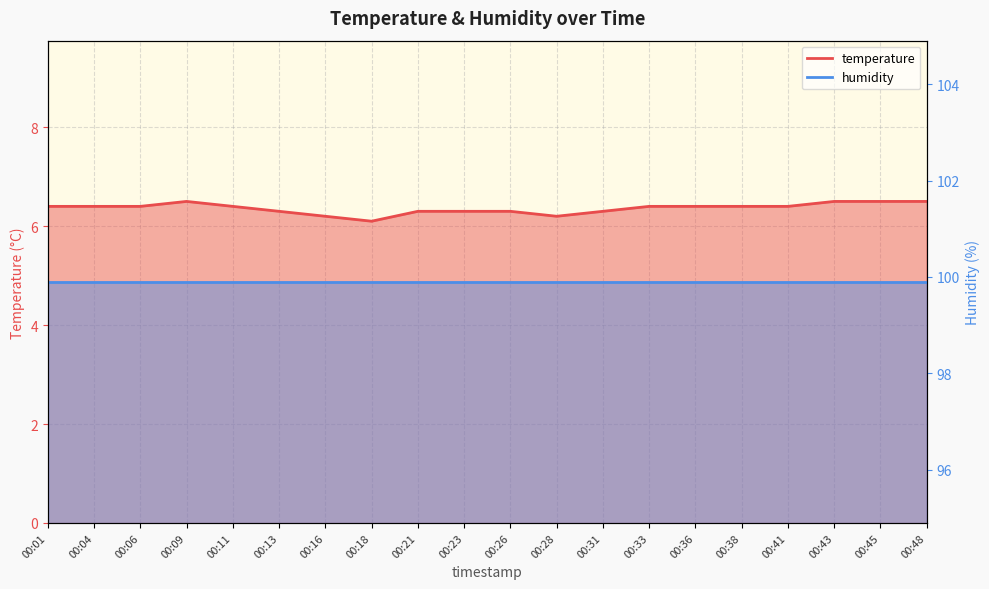

How many interior local peaks does the temperature series have?

1